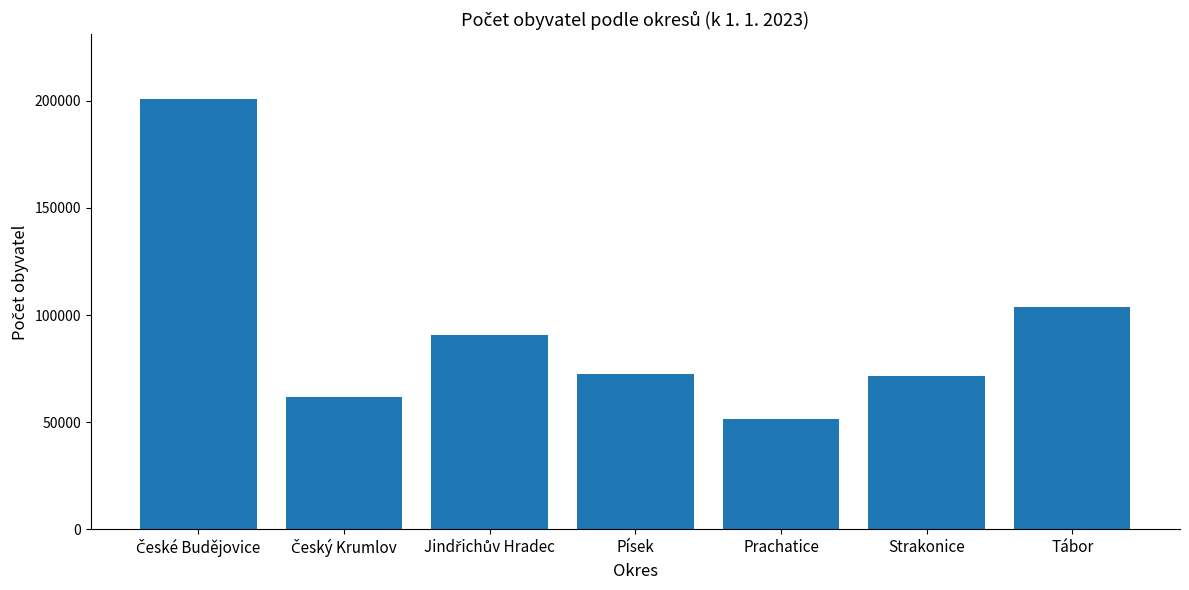

Which category has the lowest value across all series?

Prachatice